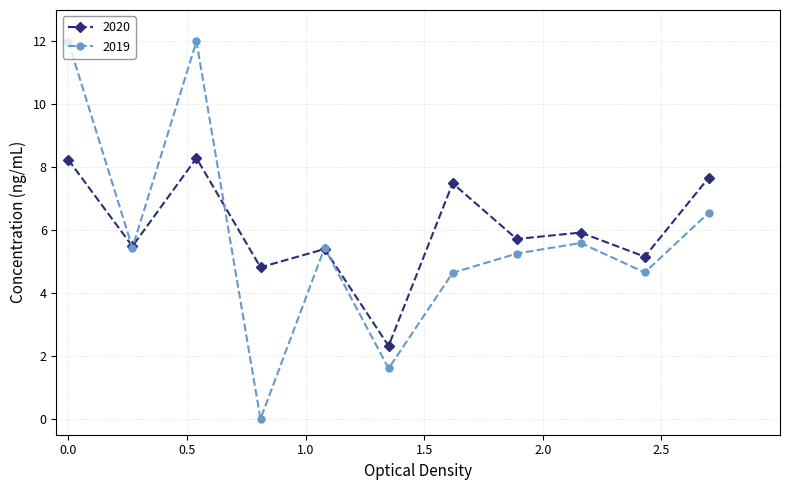

Does the chart display data point markers on the line(s)?

Yes